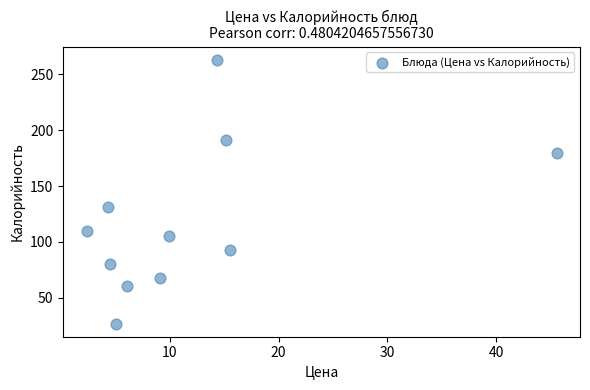

What Y value in the scatter plot is closest to 145?

131.0